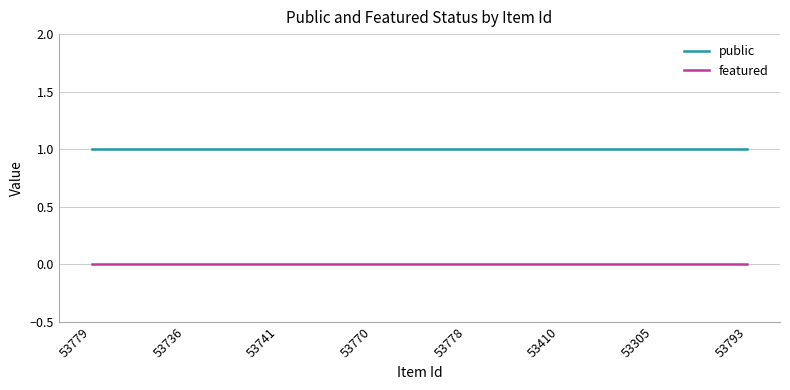

True or false: public has a value of 1 at 53736.

True